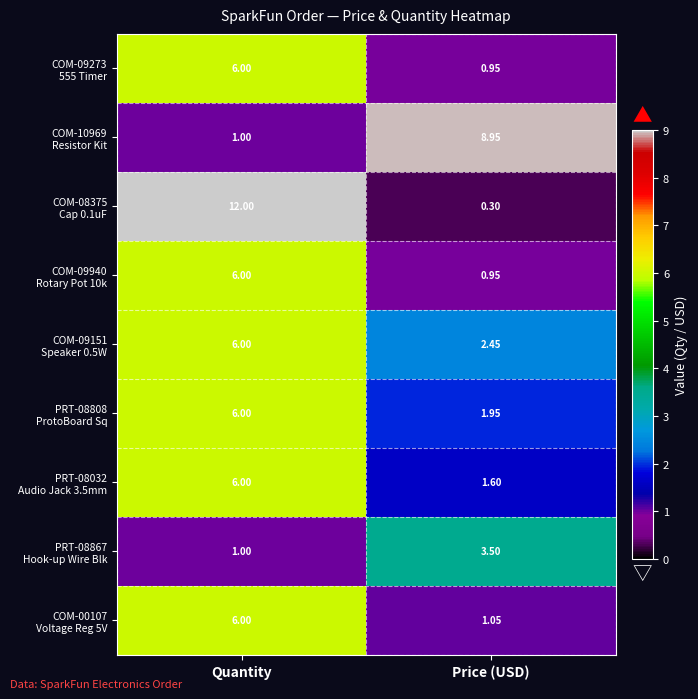

At which category is the sum across all series the highest?

Quantity